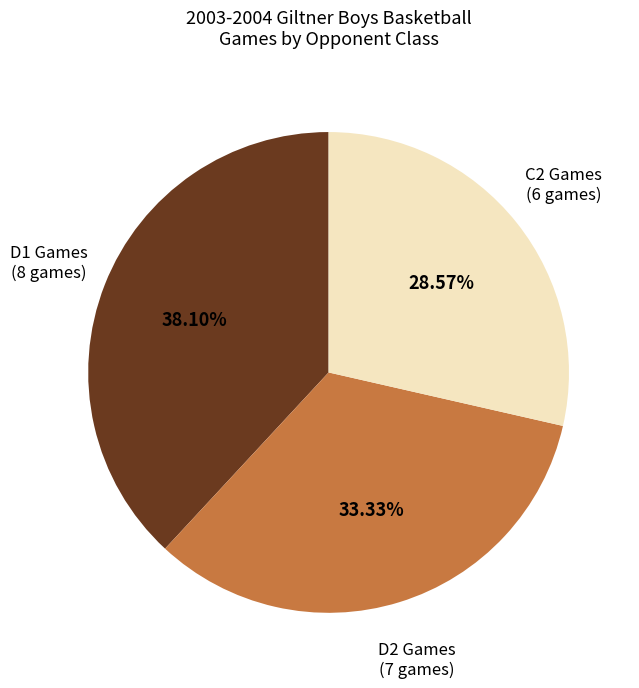

Does any single category account for the majority?

No